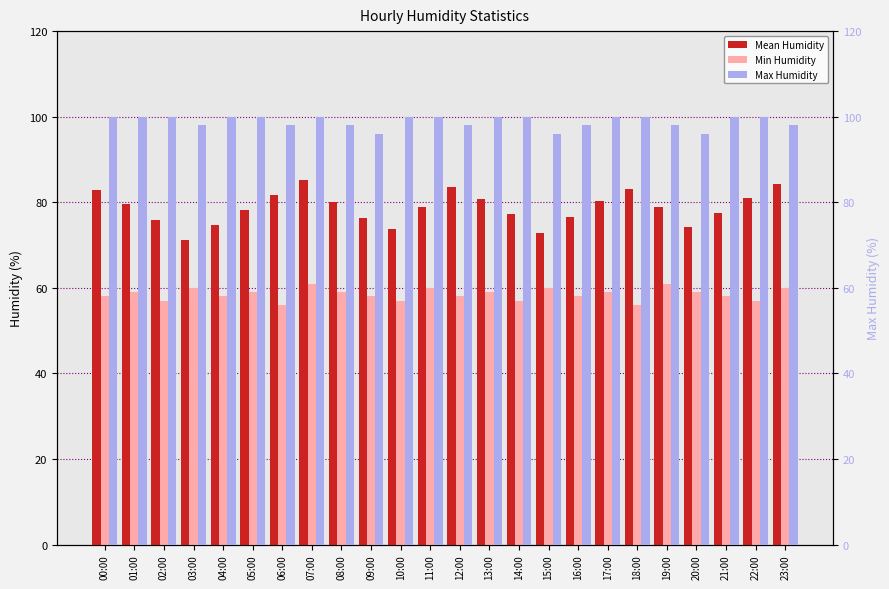

How many bars are there in total?

72